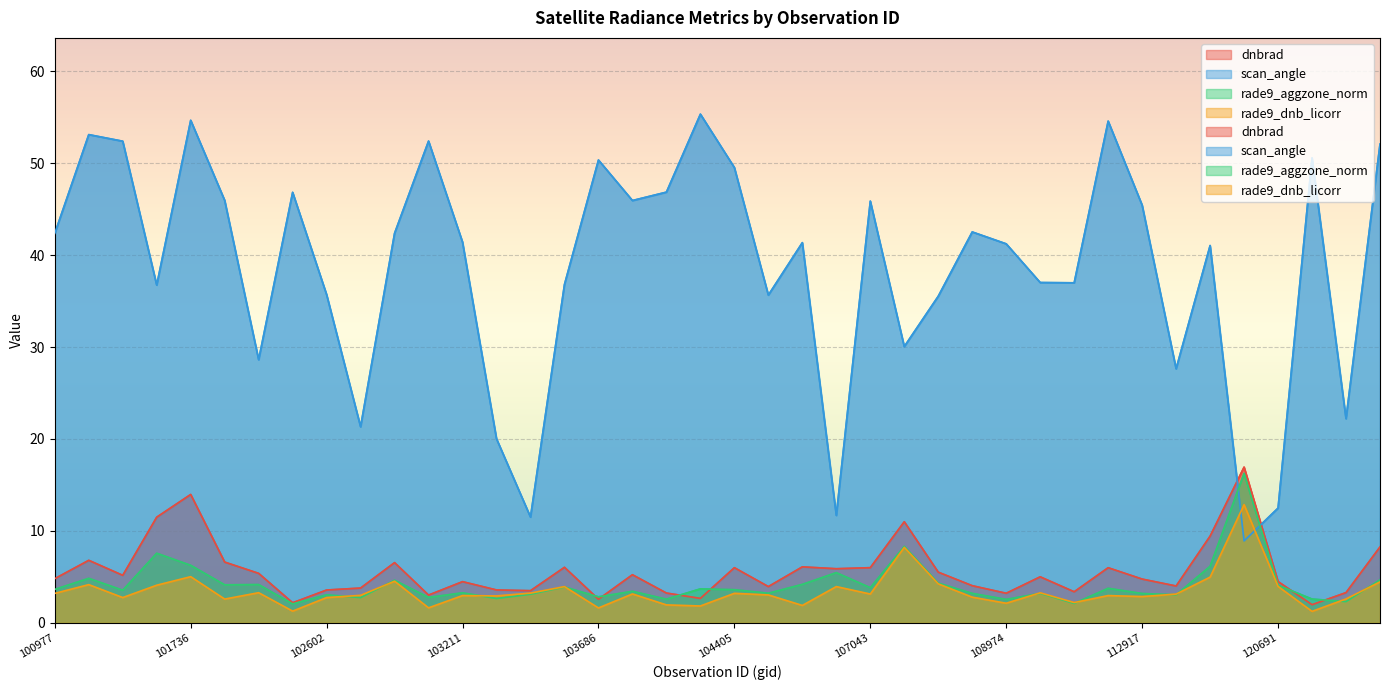

Where do rade9_aggzone_norm and scan_angle first cross each other?

115818 and 119657